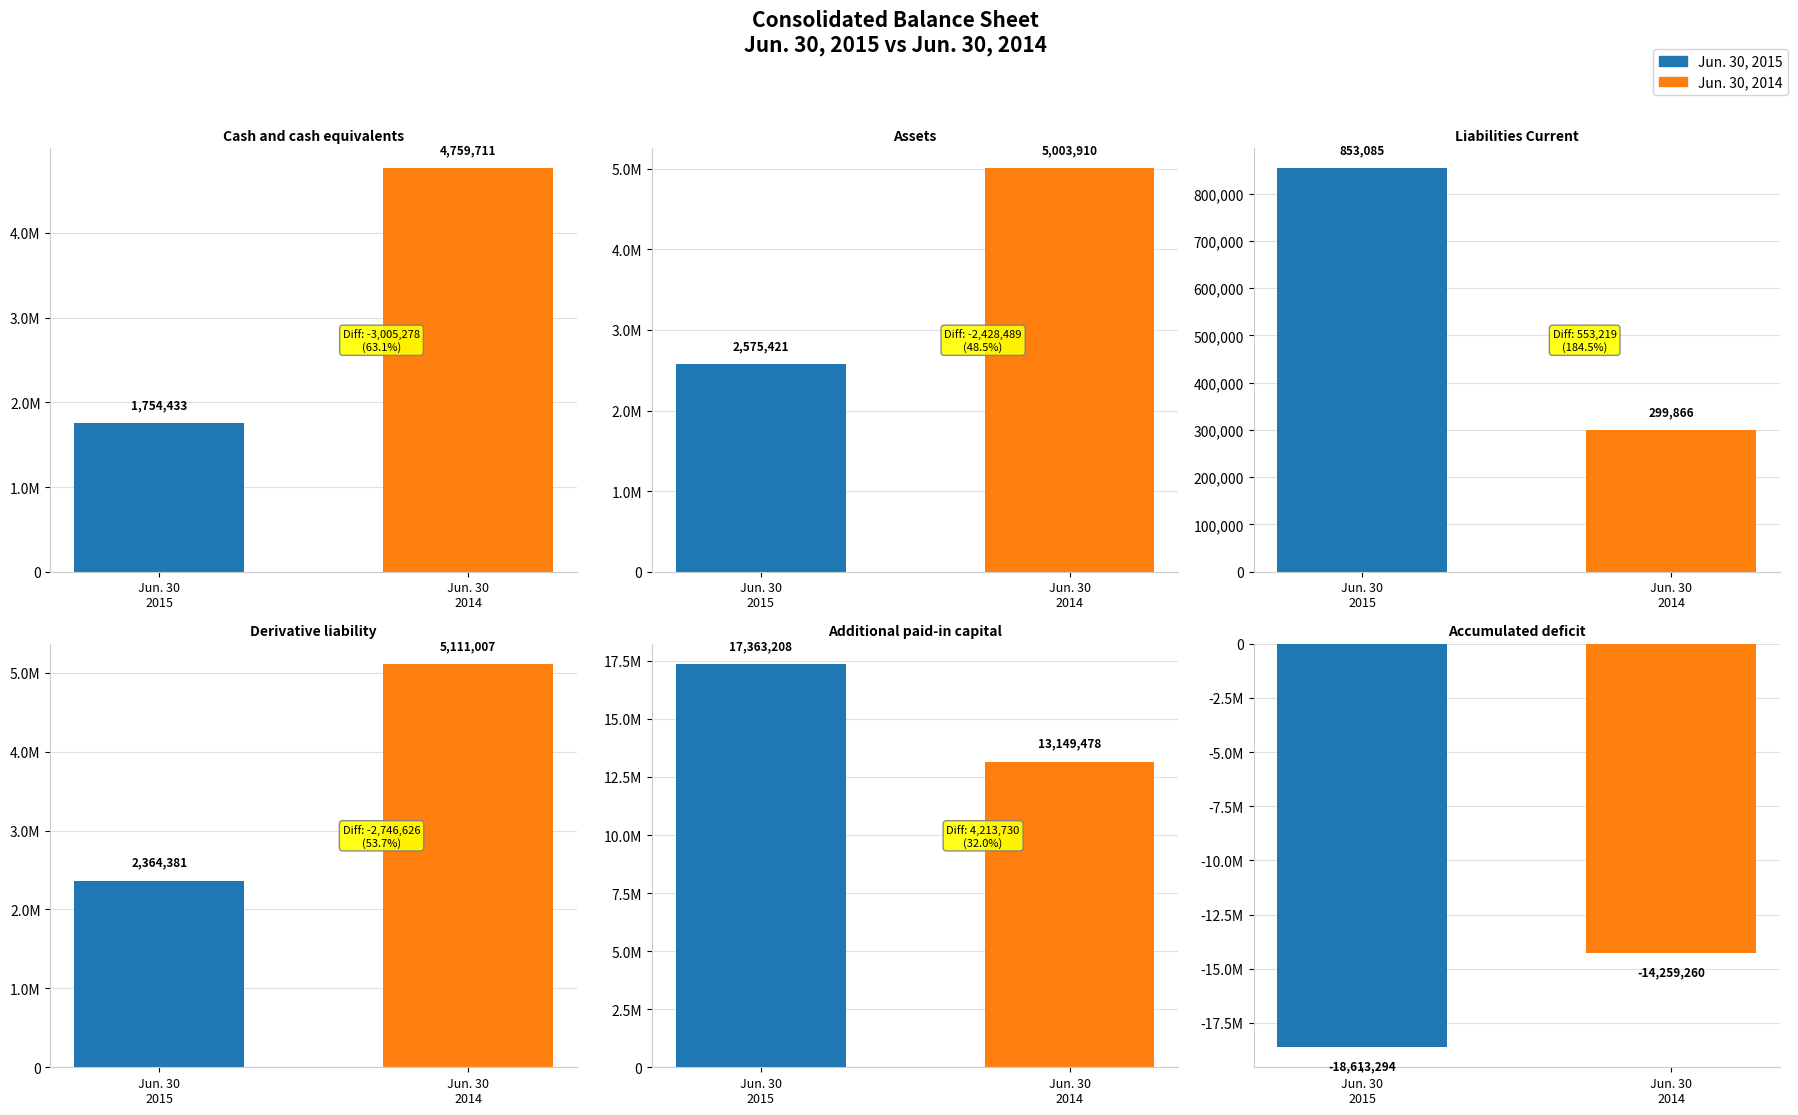

The value of Jun. 30, 2015 at Additional paid-in capital is 26459665. True or false?

False